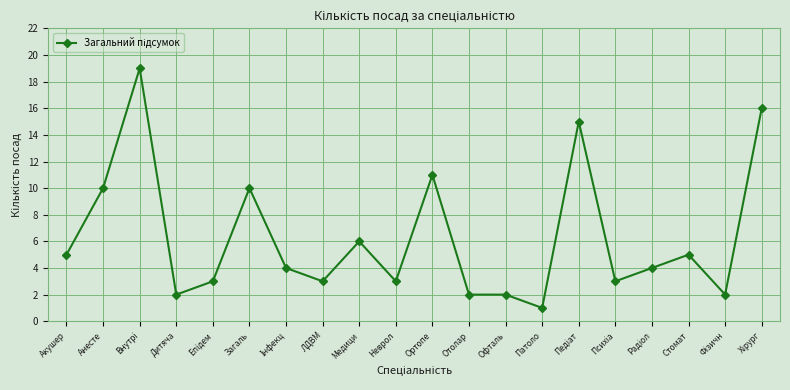

The chart shows a value of 1 at Дитяча. True or false?

False